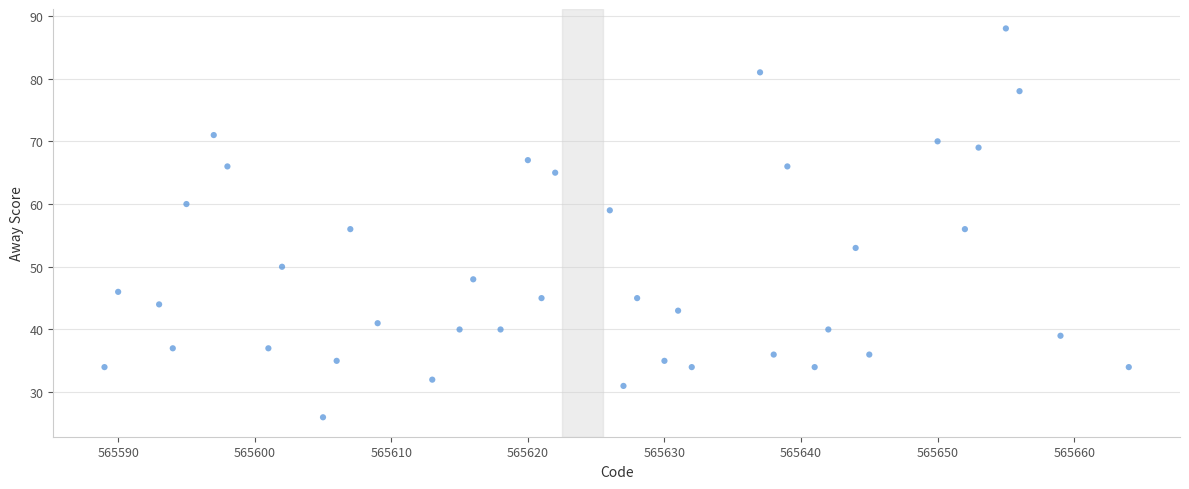

What is the range of Y values (max minus min)?

62